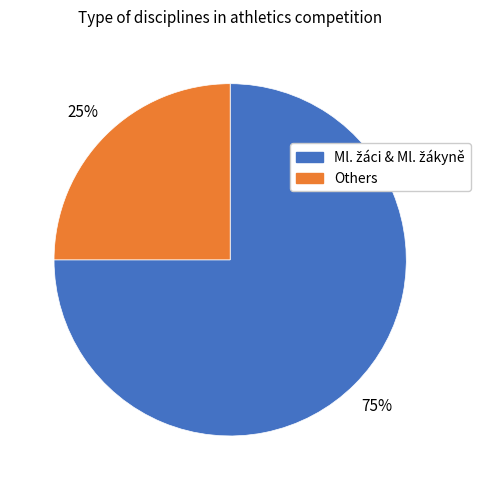

To the nearest percent, what is the difference between the largest and smallest slice percentages?

50%